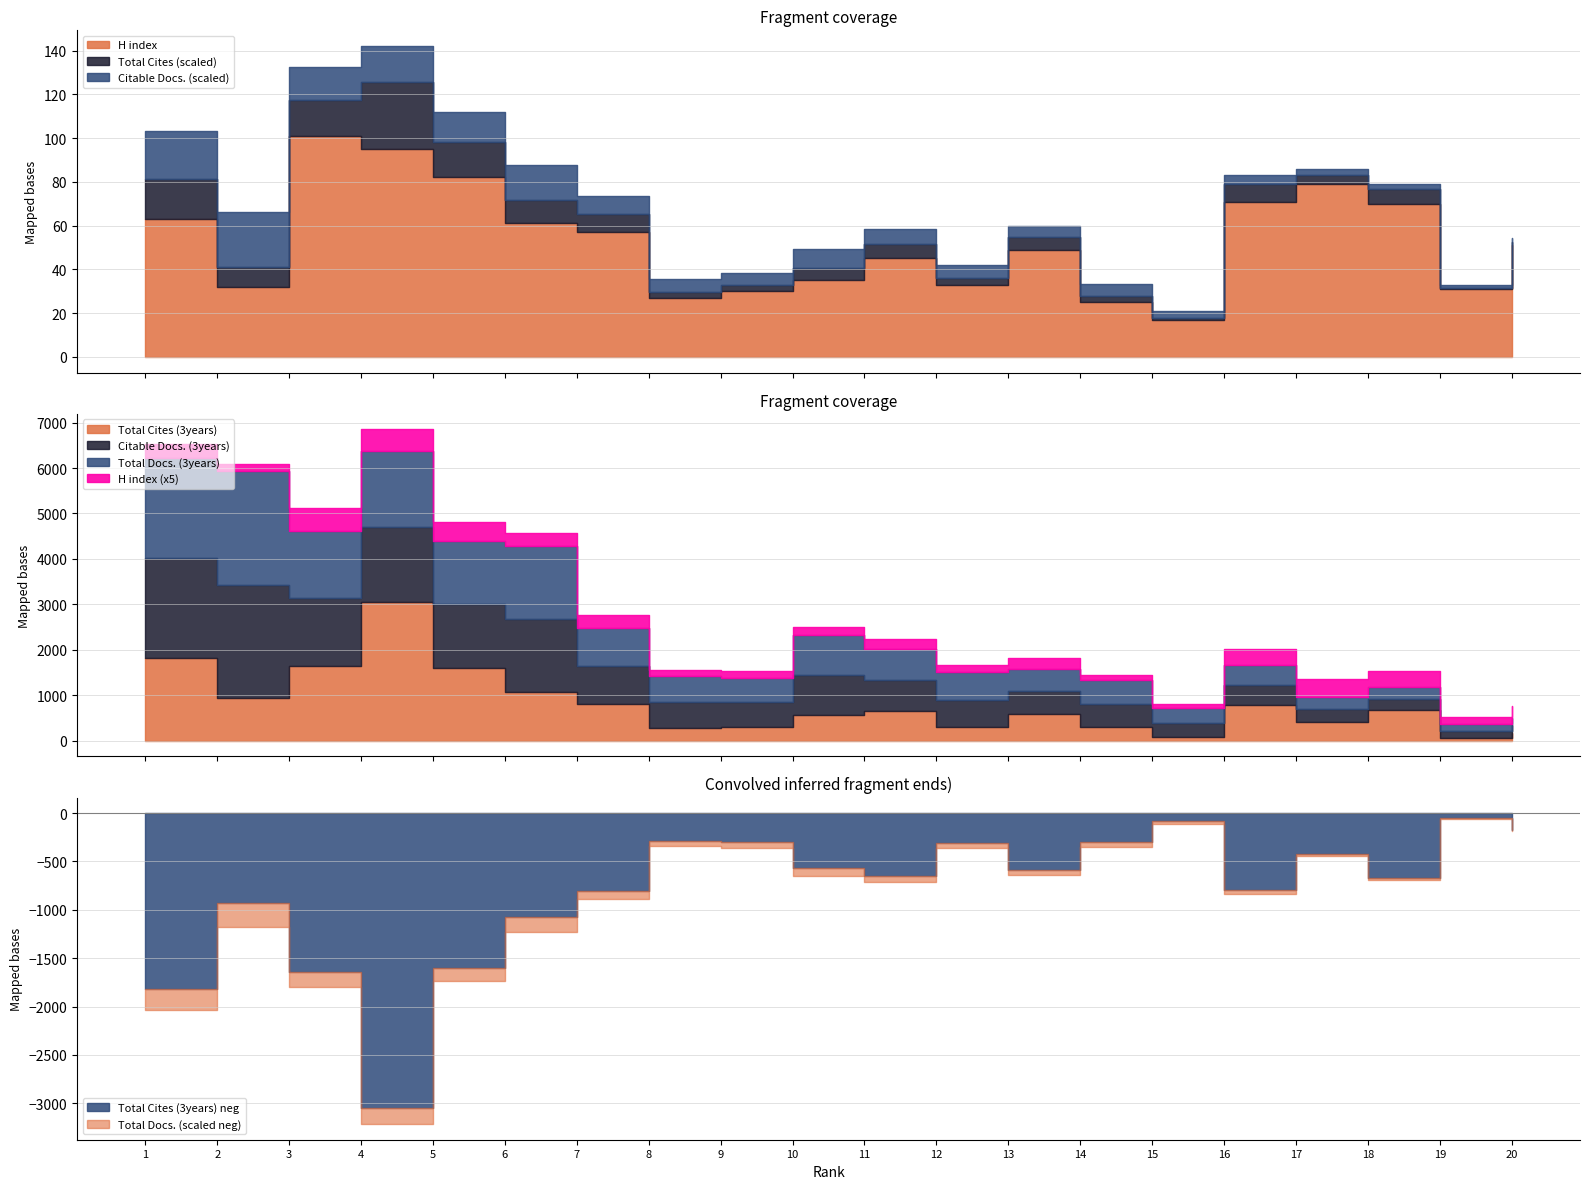

True or false: Total Docs. (3years) has a value of 1487 at 3.

True